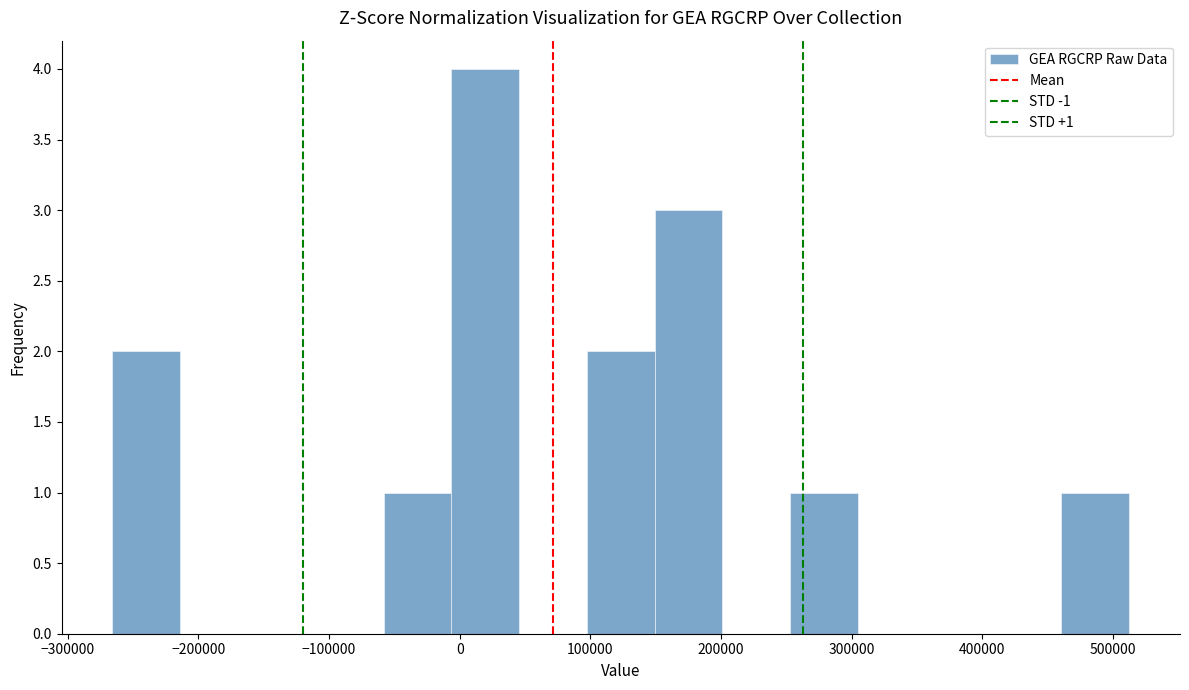

Over which range of the x-axis is the bar tallest?

-10000 to 50000